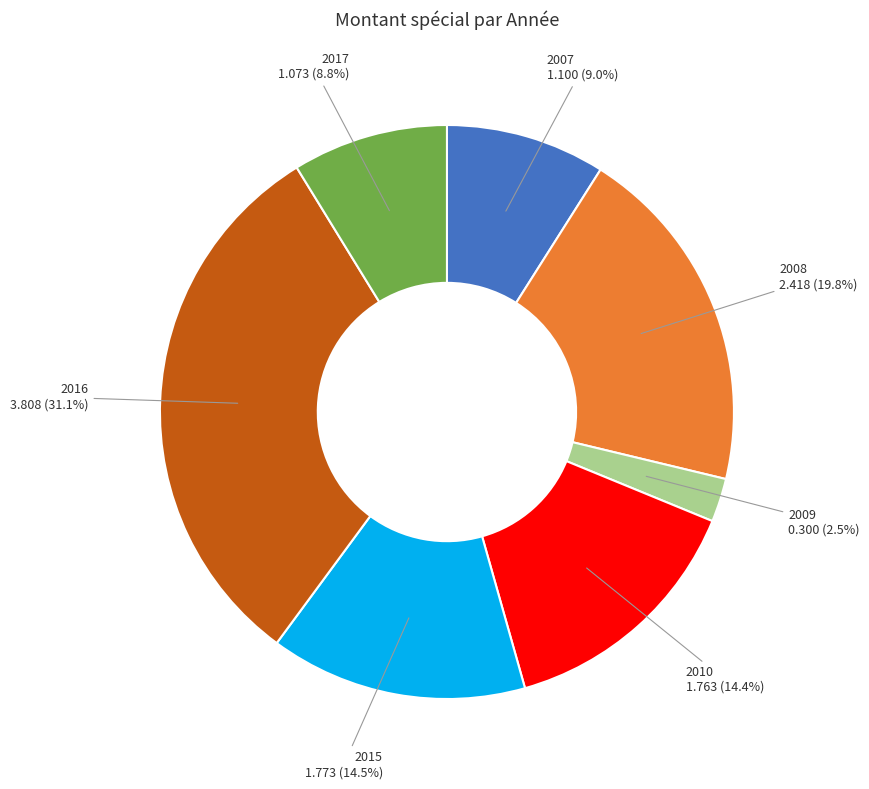

Which has a higher value, 2017 or 2009?

2017